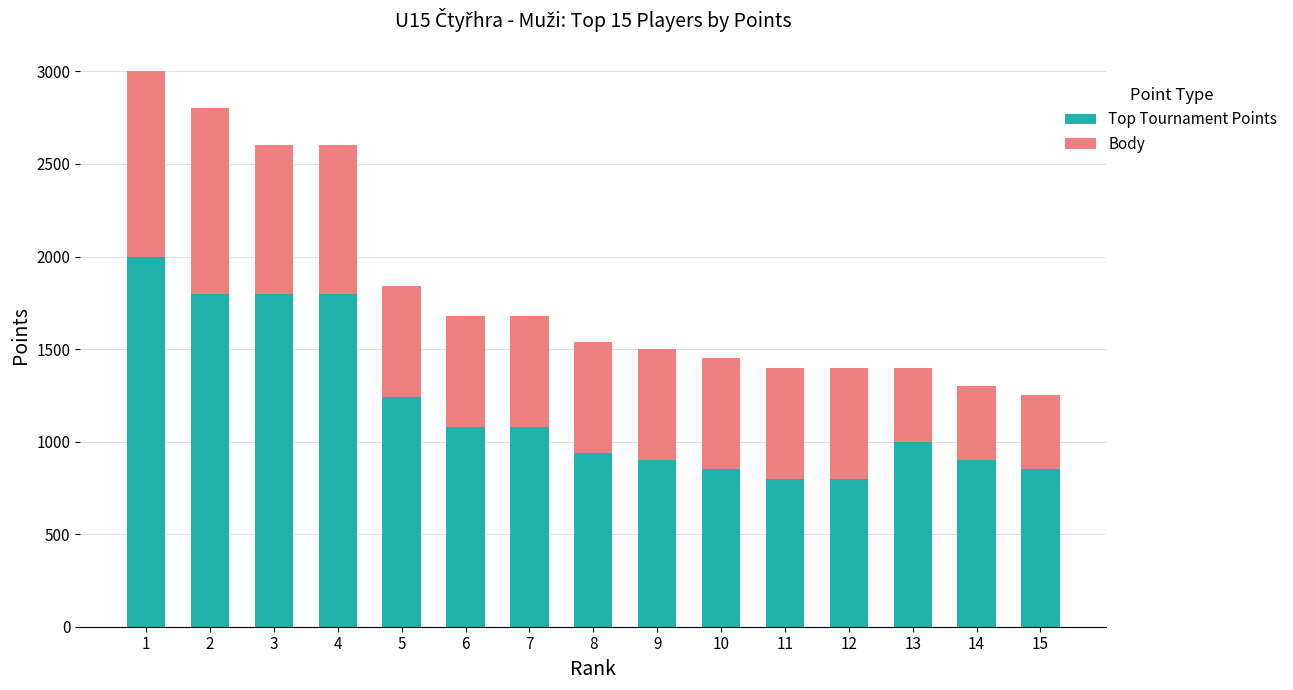

What is the sum of the Top Tournament Points values at 8 and 5?

2180